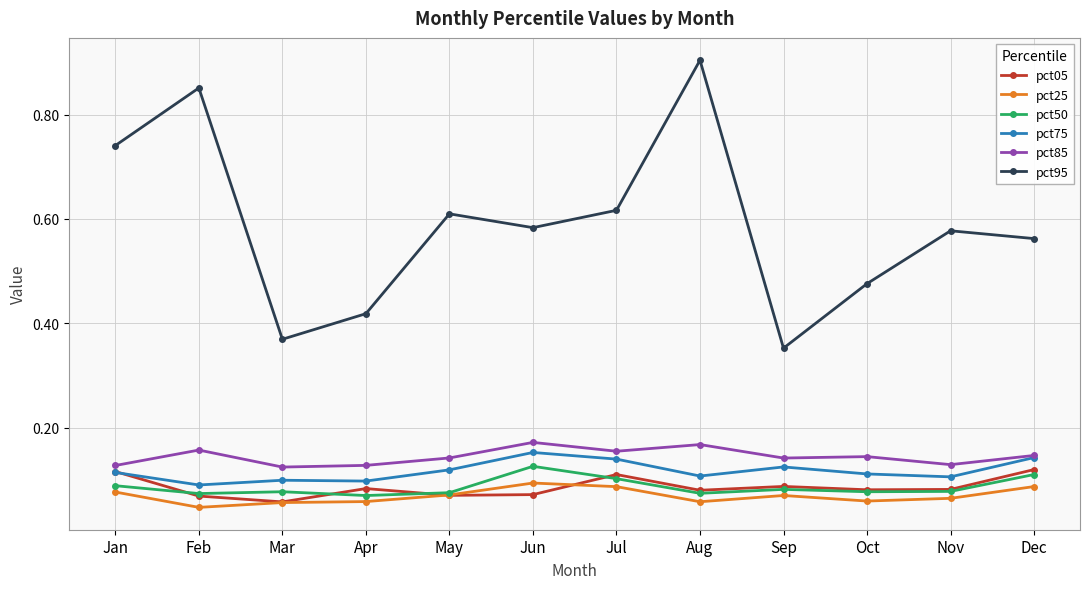

Which category has the highest value across all series?

Aug